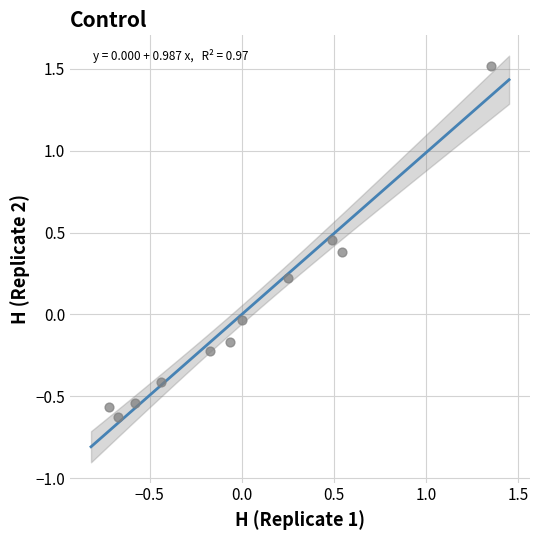

What is the range of X values (max minus min)?

2.1